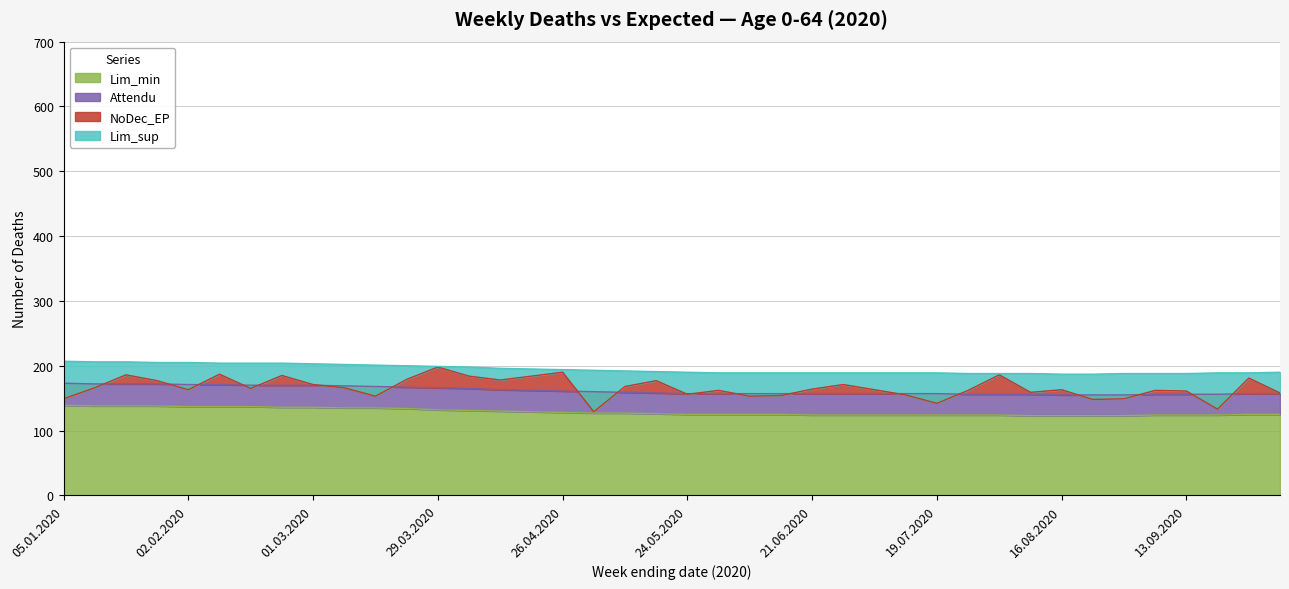

What is the highest value of the Lim_min series?

139